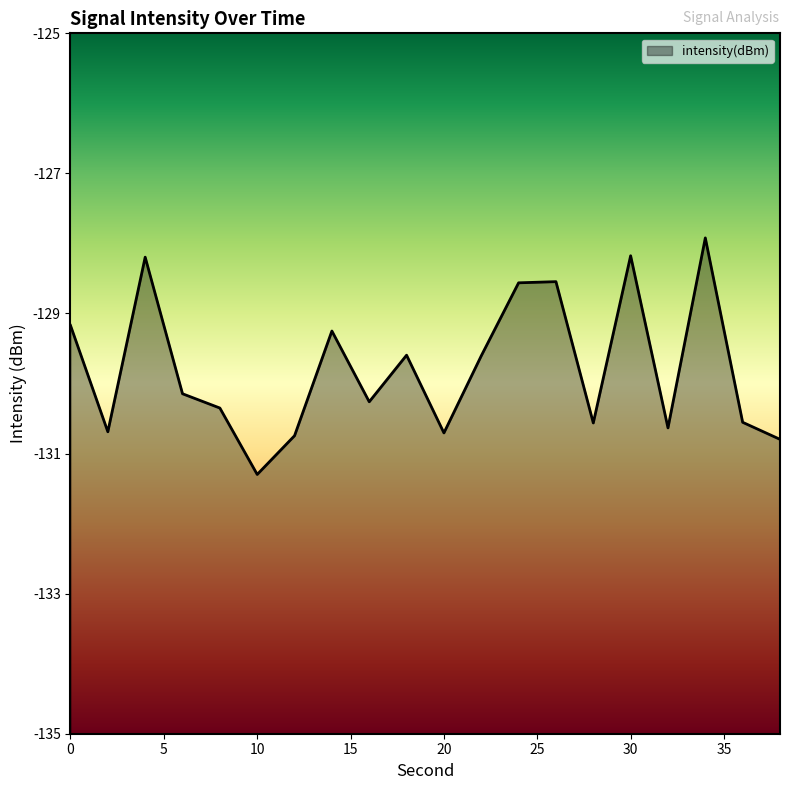

List the labels in order of value, smallest first.

10, 38, 12, 20, 2, 32, 28, 36, 8, 16, 6, 22, 18, 14, 0, 24, 26, 4, 30, 34